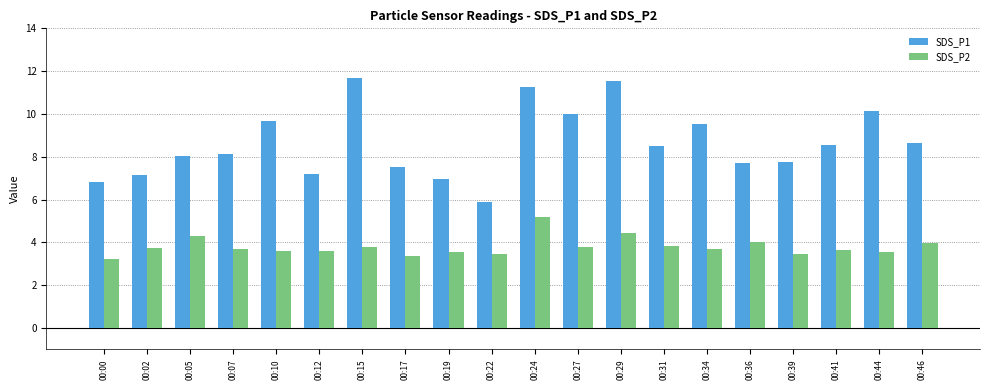

The value of SDS_P2 at 00:07 is 5.7. True or false?

False